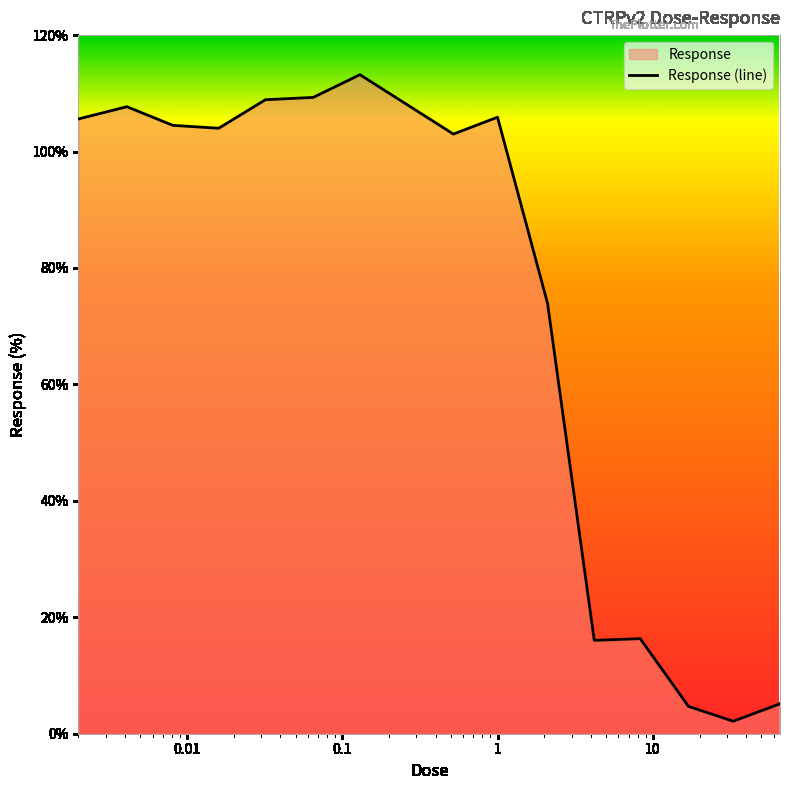

Is it true that the value at 4.2 is 16.0?

True